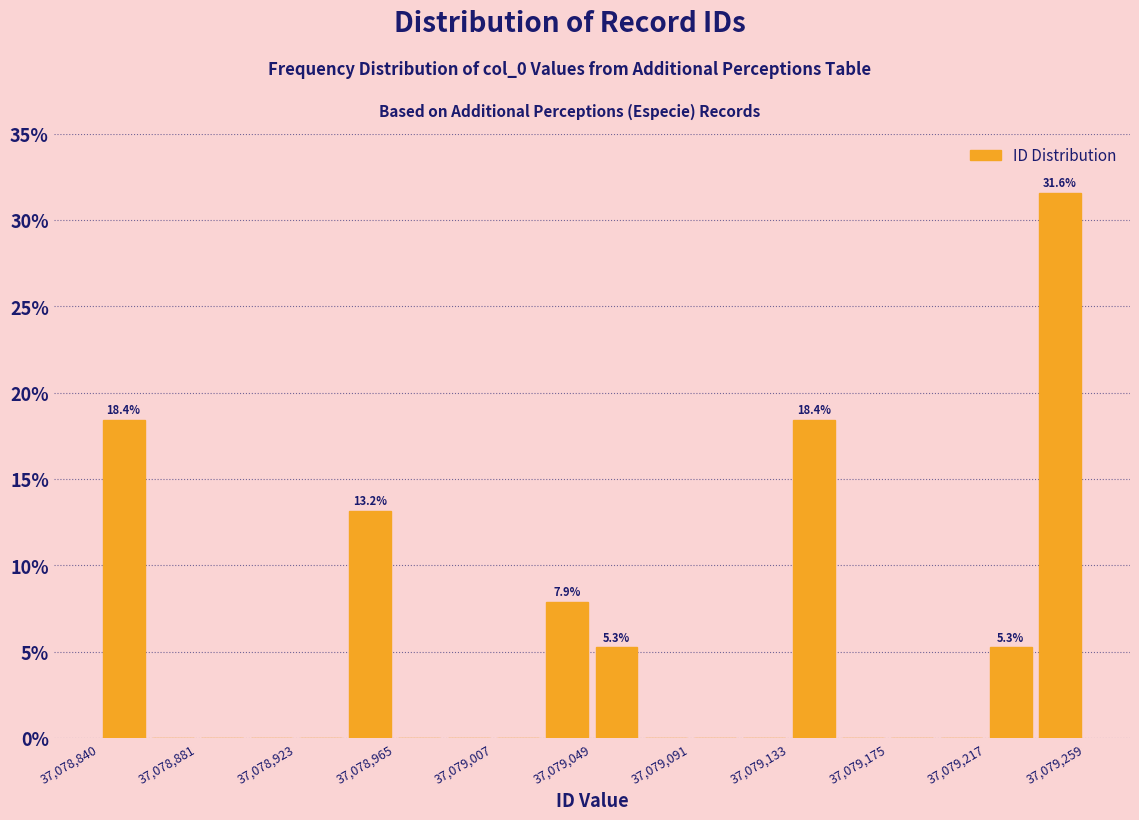

Over which range of the x-axis is the bar tallest?

37079240 to 37079260